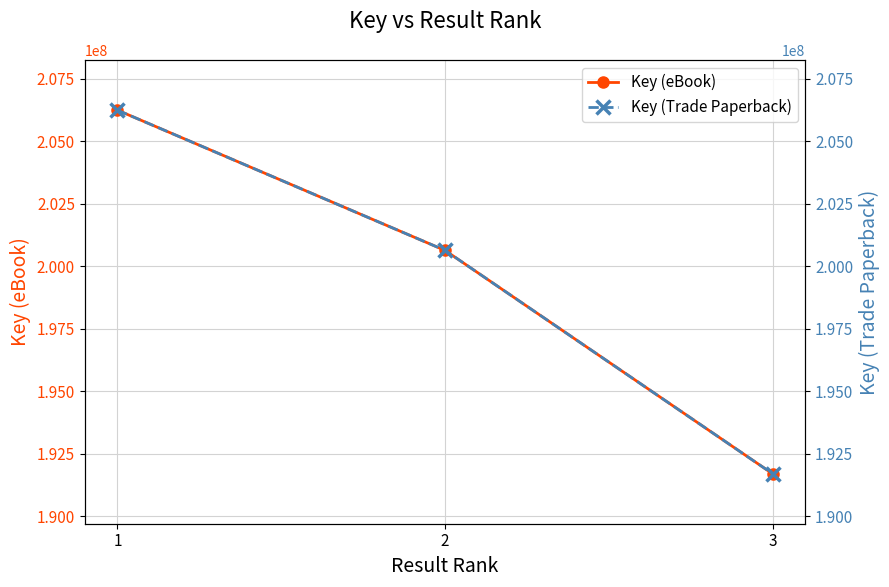

At how many categories does at least one series exceed 204285734?

1